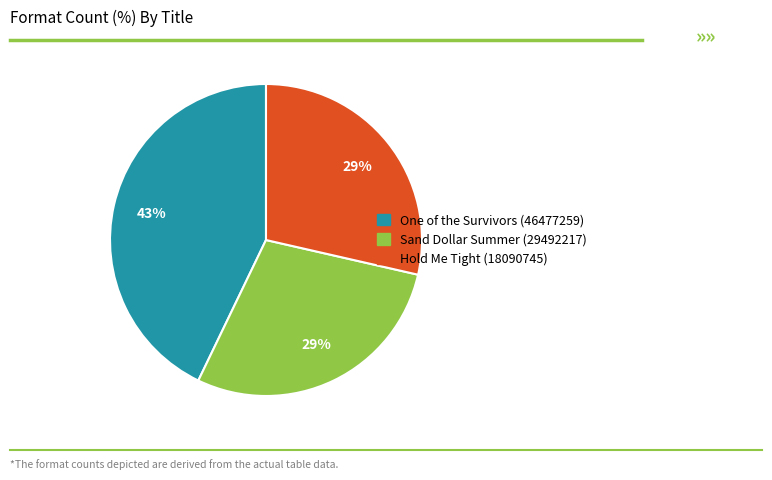

Is there any slice that represents more than half of the pie?

No